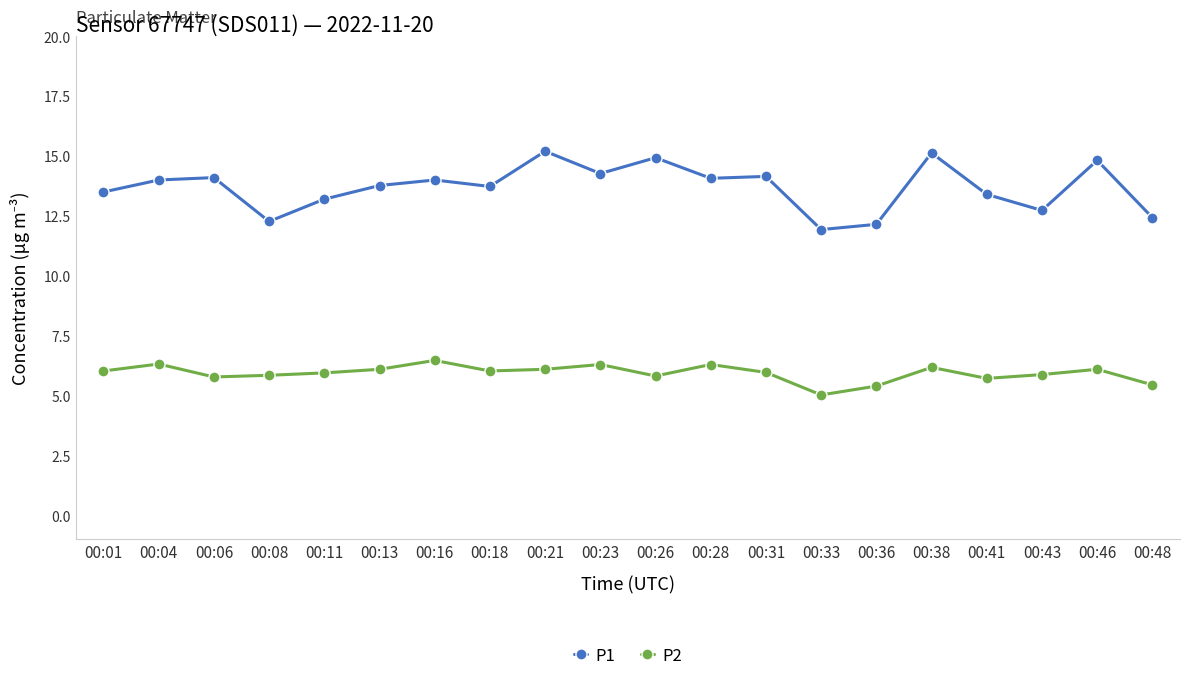

True or false: P2 and P1 cross at least once.

False